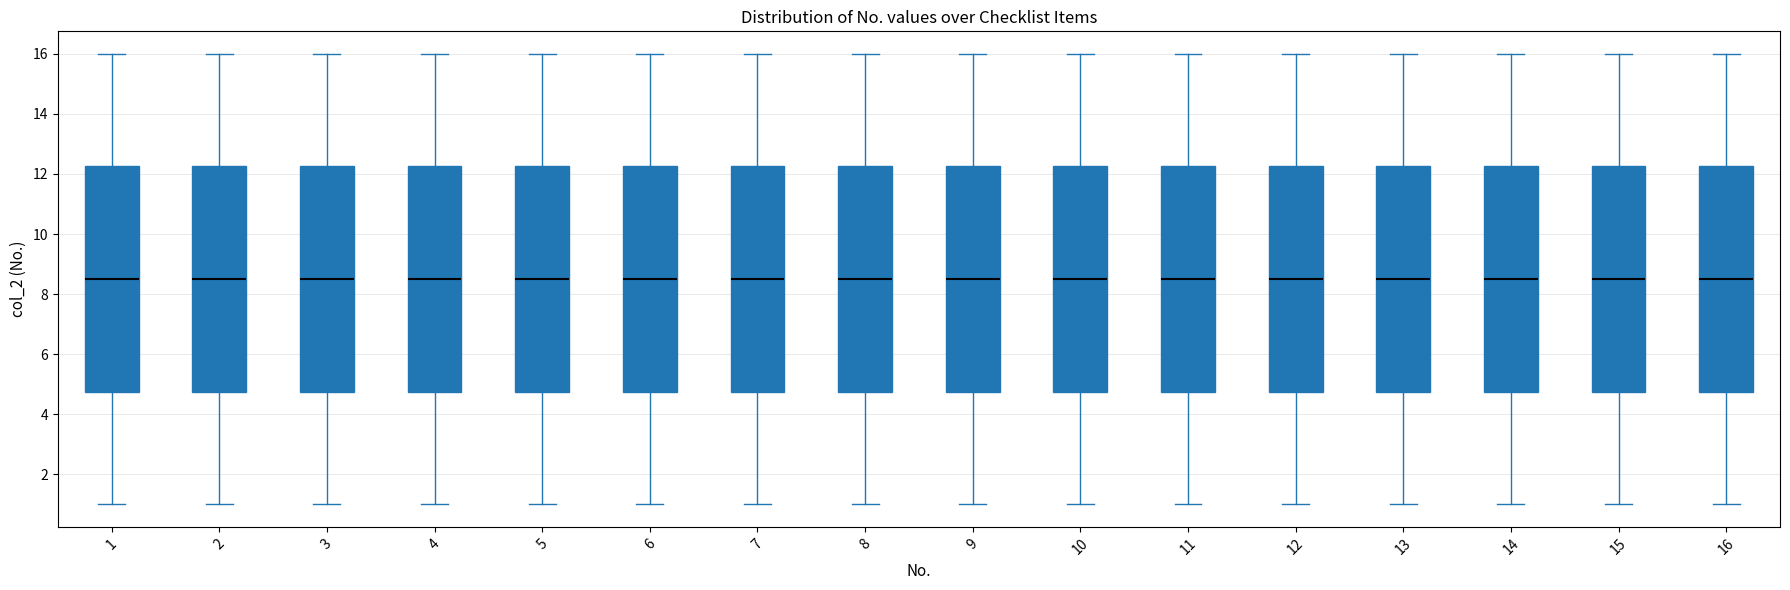

Reading left to right, read every box against the y-axis: the position of its median line, the range the box covers, and the ends of its whiskers. The values are not printed on the chart, so give them approximately, as read against the axis.

1: median 8.6, box 4.8 to 12.2, whiskers 1.0 to 16.0
2: median 8.6, box 4.8 to 12.2, whiskers 1.0 to 16.0
3: median 8.6, box 4.8 to 12.2, whiskers 1.0 to 16.0
4: median 8.6, box 4.8 to 12.2, whiskers 1.0 to 16.0
5: median 8.6, box 4.8 to 12.2, whiskers 1.0 to 16.0
6: median 8.6, box 4.8 to 12.2, whiskers 1.0 to 16.0
7: median 8.6, box 4.8 to 12.2, whiskers 1.0 to 16.0
8: median 8.6, box 4.8 to 12.2, whiskers 1.0 to 16.0
9: median 8.6, box 4.8 to 12.2, whiskers 1.0 to 16.0
10: median 8.6, box 4.8 to 12.2, whiskers 1.0 to 16.0
11: median 8.6, box 4.8 to 12.2, whiskers 1.0 to 16.0
12: median 8.6, box 4.8 to 12.2, whiskers 1.0 to 16.0
13: median 8.6, box 4.8 to 12.2, whiskers 1.0 to 16.0
14: median 8.6, box 4.8 to 12.2, whiskers 1.0 to 16.0
15: median 8.6, box 4.8 to 12.2, whiskers 1.0 to 16.0
16: median 8.6, box 4.8 to 12.2, whiskers 1.0 to 16.0